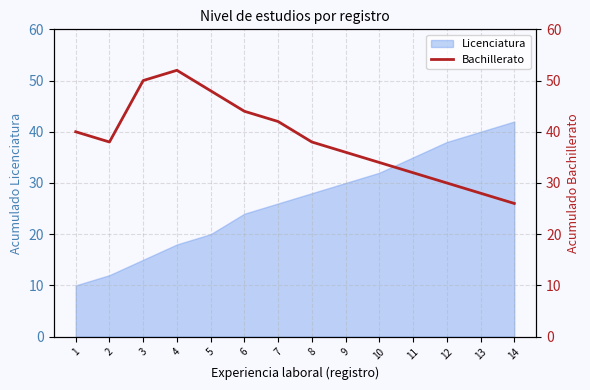

What is the maximum value shown in the chart?

52